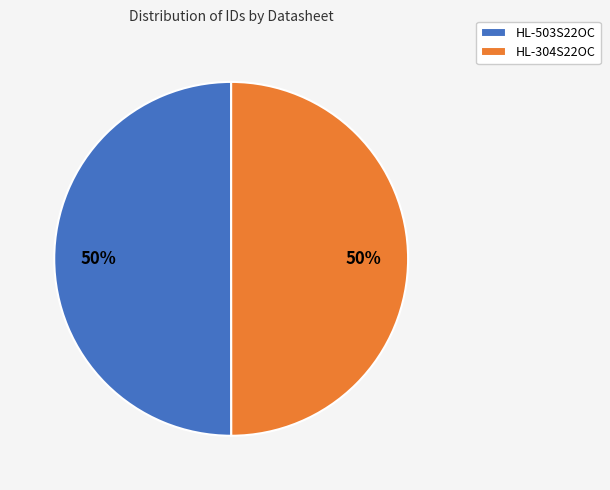

Approximately how many times larger is the value at HL-503S22OC compared to HL-304S22OC?

1.0